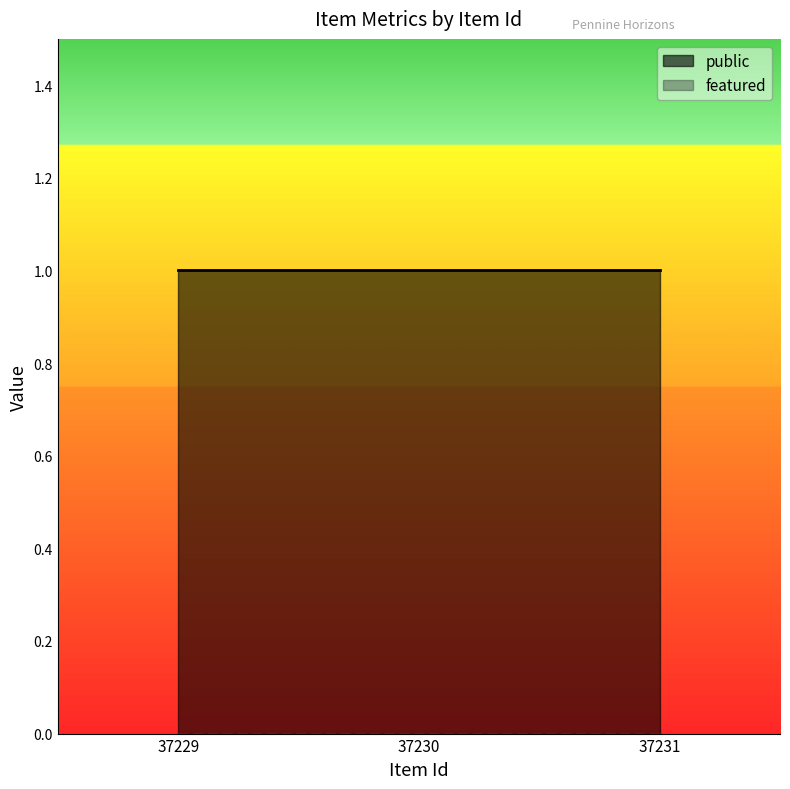

How many lines are shown in the chart?

2